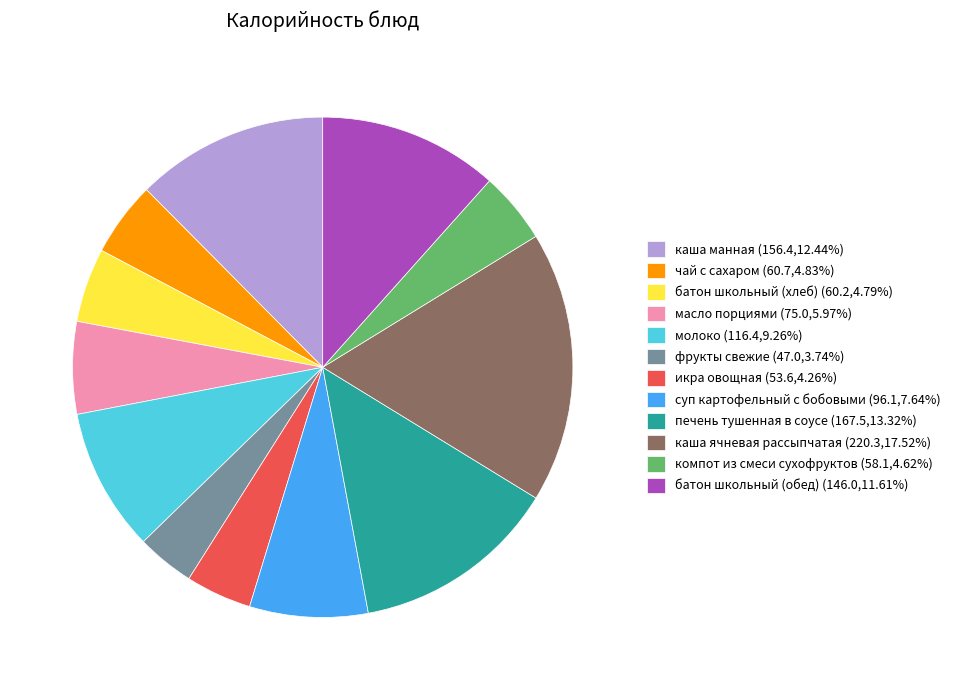

Approximately how many times larger is the value at фрукты свежие (47.0,3.74%) compared to печень тушенная в соусе (167.5,13.32%)?

0.3